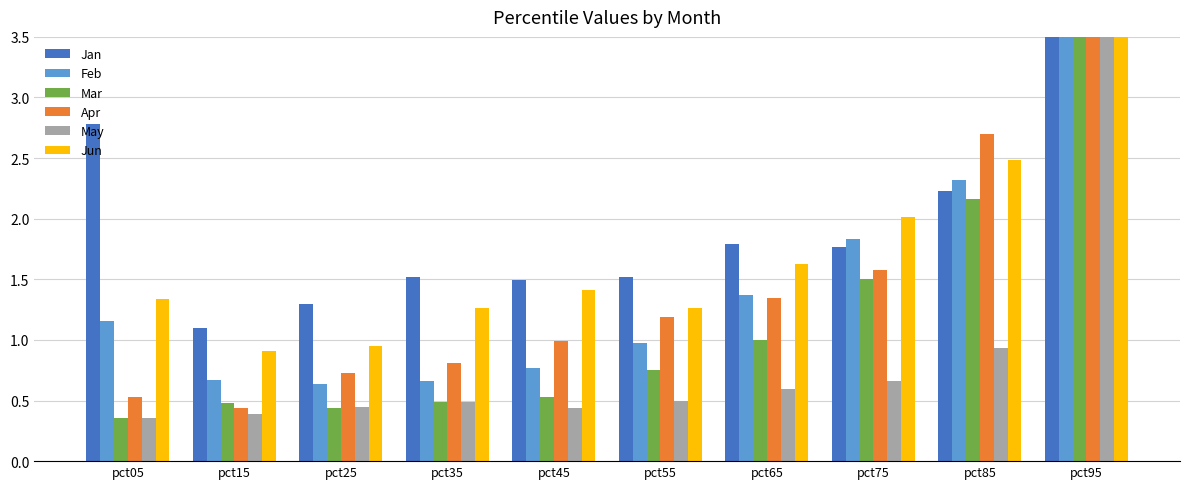

What is the value of the Jun bar at the 8th from the left?

2.0